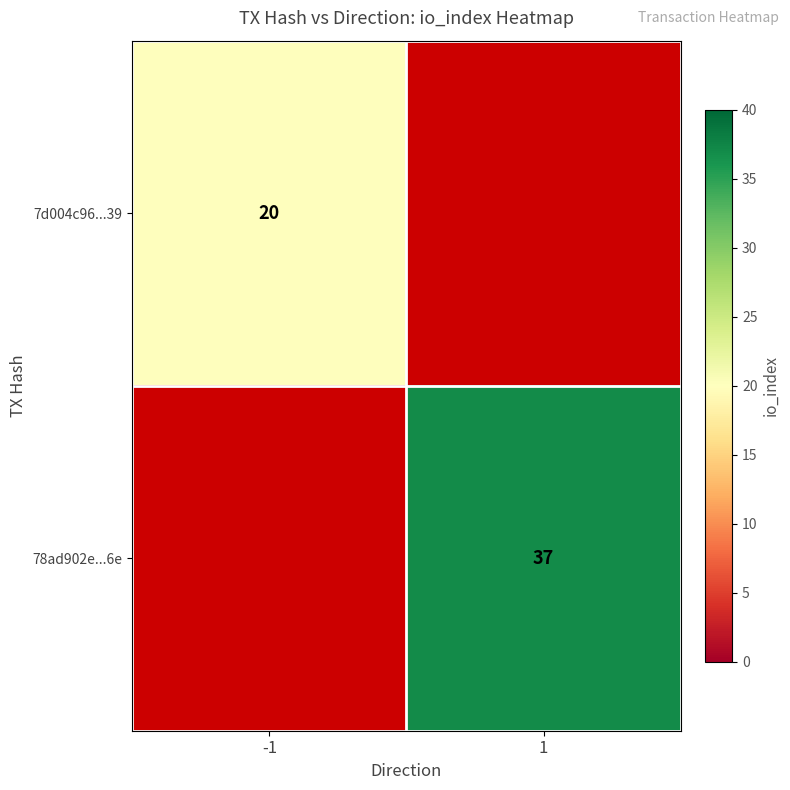

True or false: 7d004c96...39 has a value of 20 at -1.

True